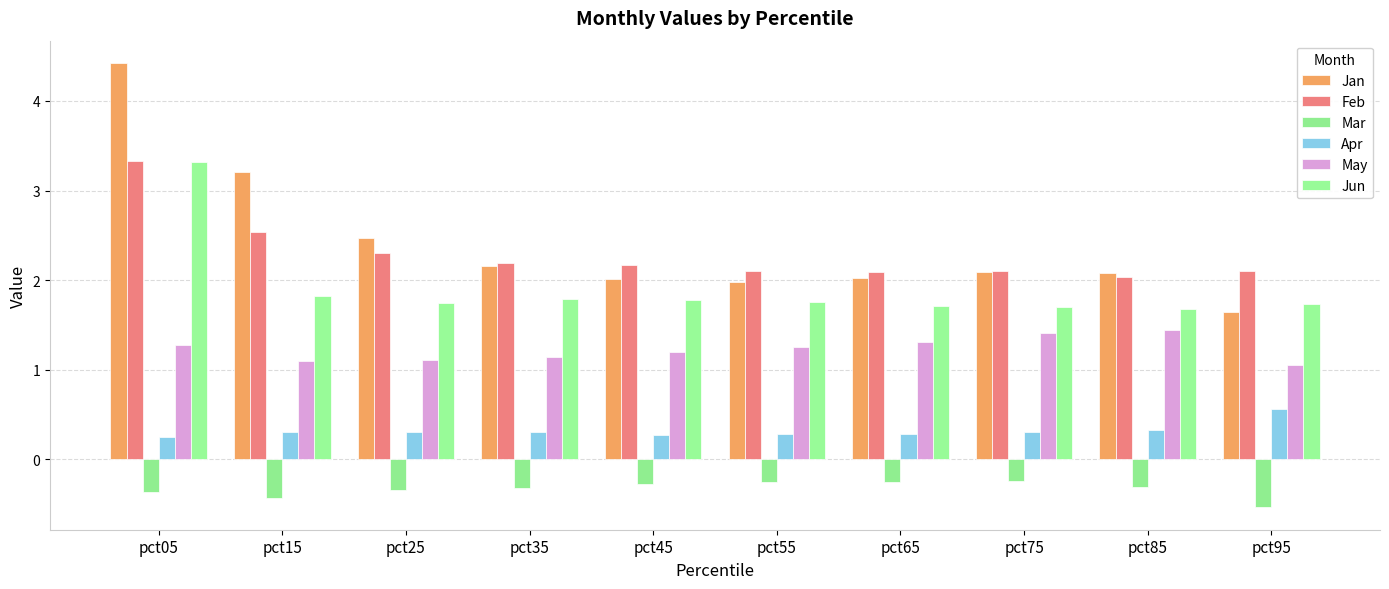

What is the average value of the Jun series?

1.9